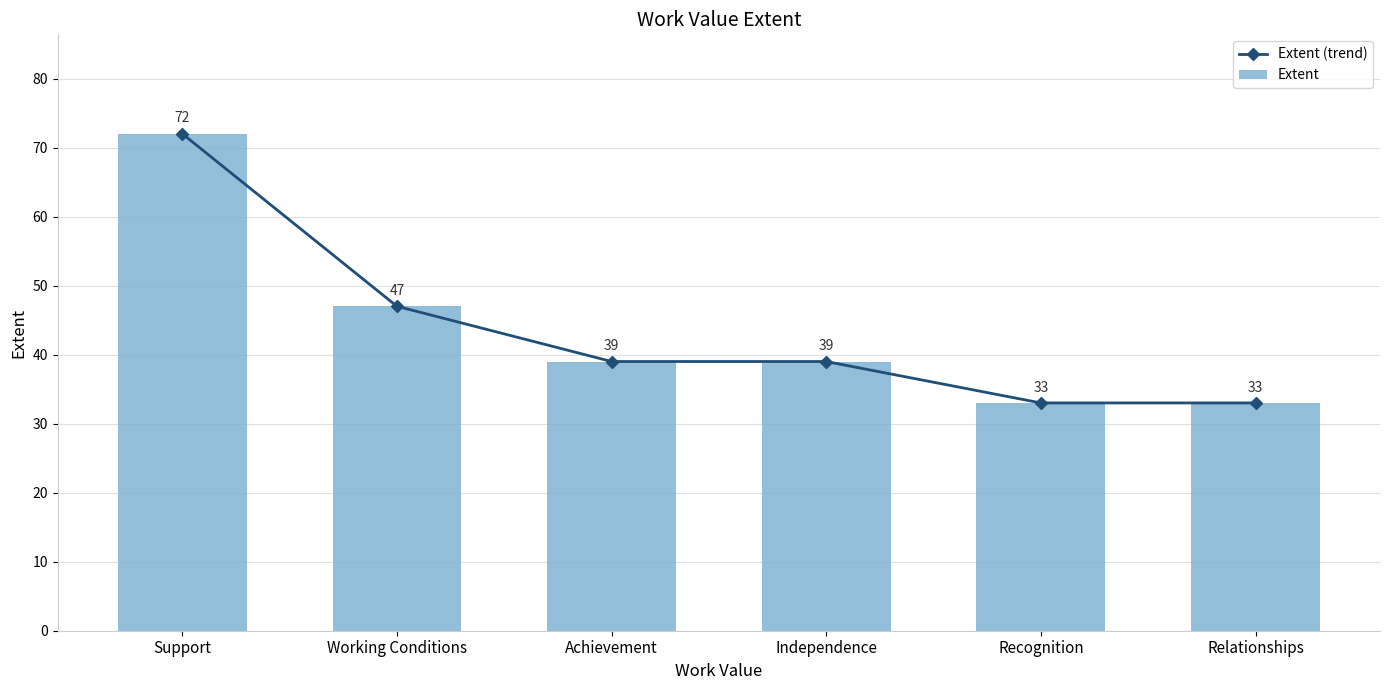

What is the sum of the Extent (trend) values at Achievement and Independence?

78